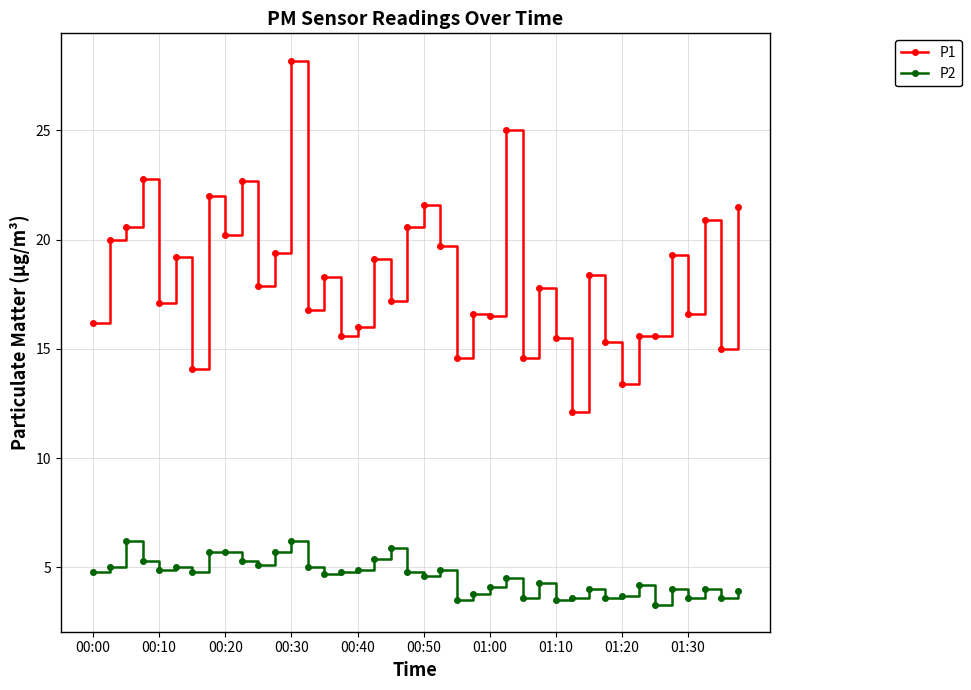

What is the value of the P1 point at the 19th from the left?

17.2